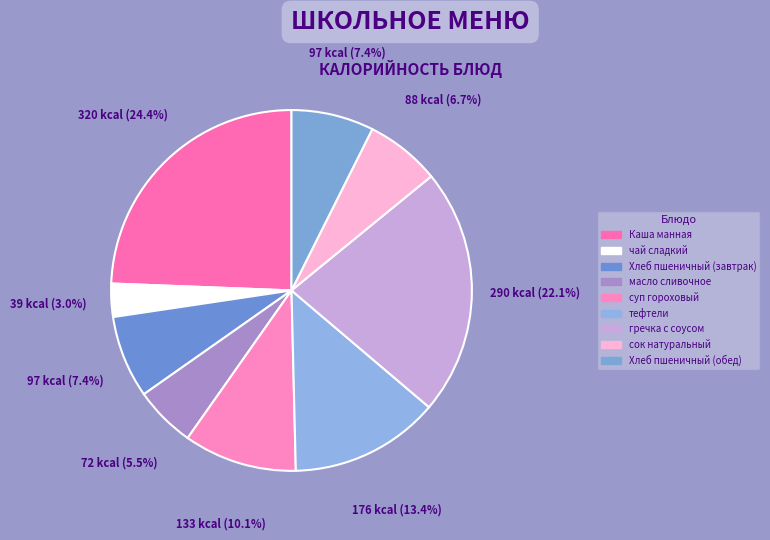

True or false: Хлеб пшеничный (обед) accounts for 1% of the total.

False